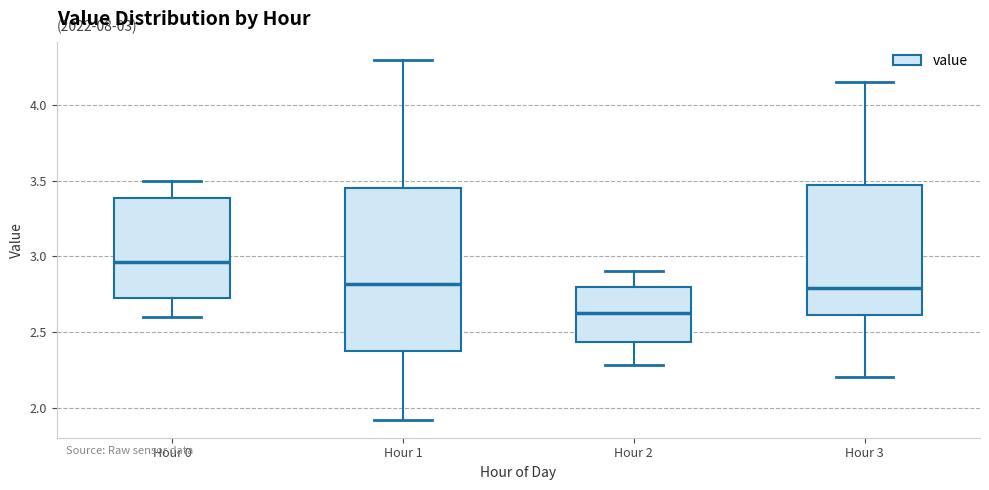

Comparing the boxes themselves (not the whiskers), which one is the tallest?

Hour 1